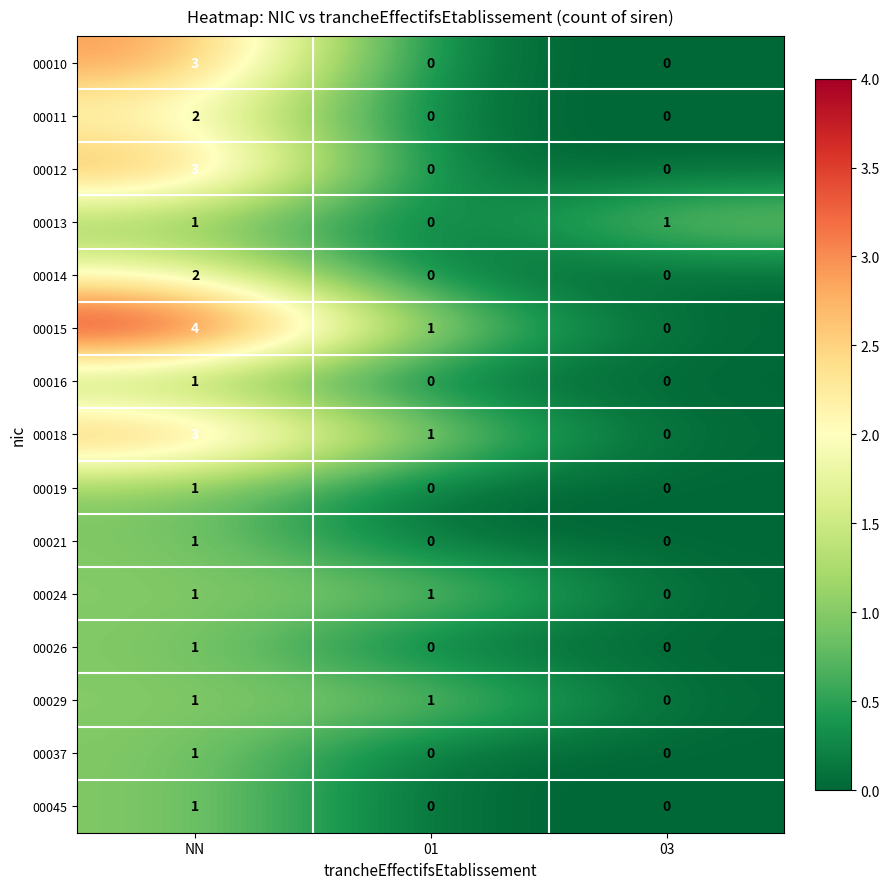

Which series has the largest range (max minus min)?

00015